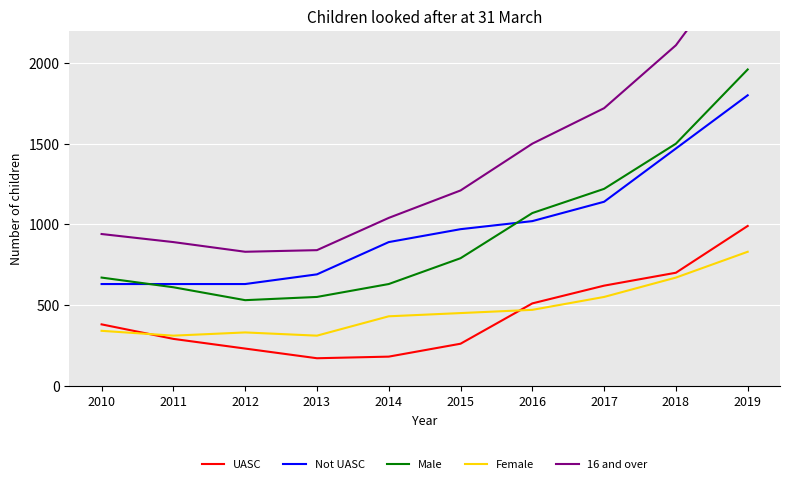

What is the difference between the maximum and minimum values in the Not UASC series?

1170